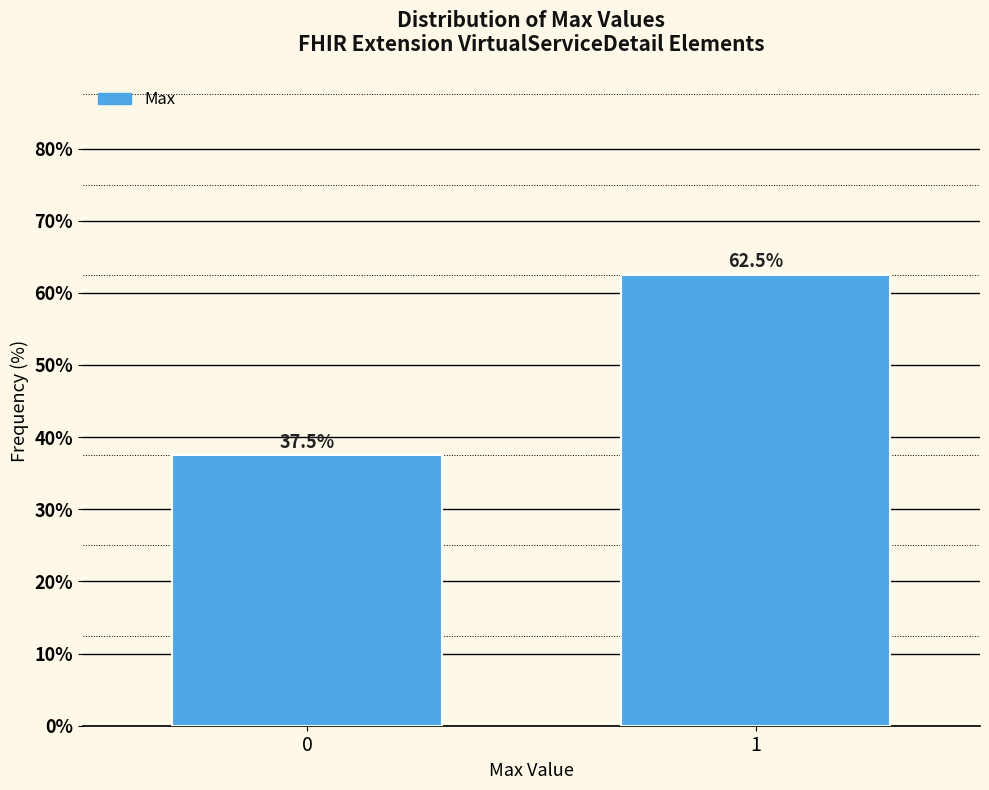

Reading left to right, list all the values displayed in this chart.

0=37.5	1=62.5